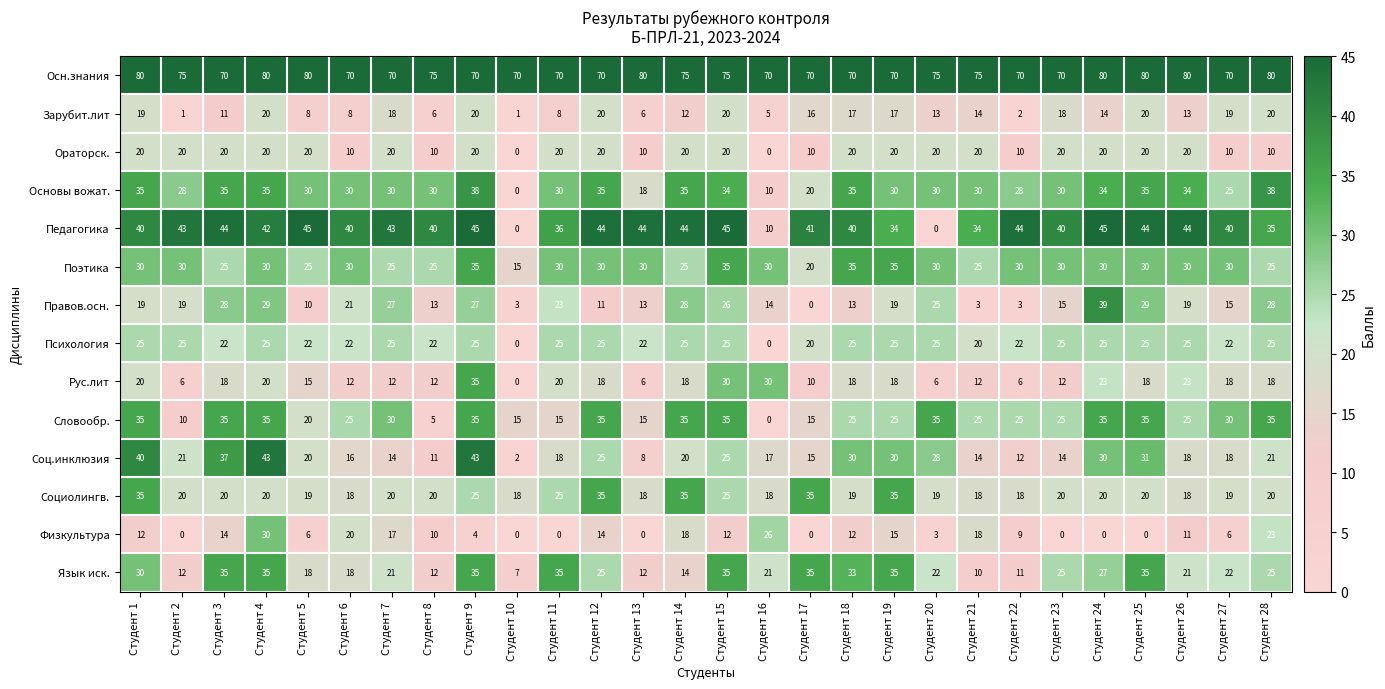

What is the sum of all Рус.лит values?

454